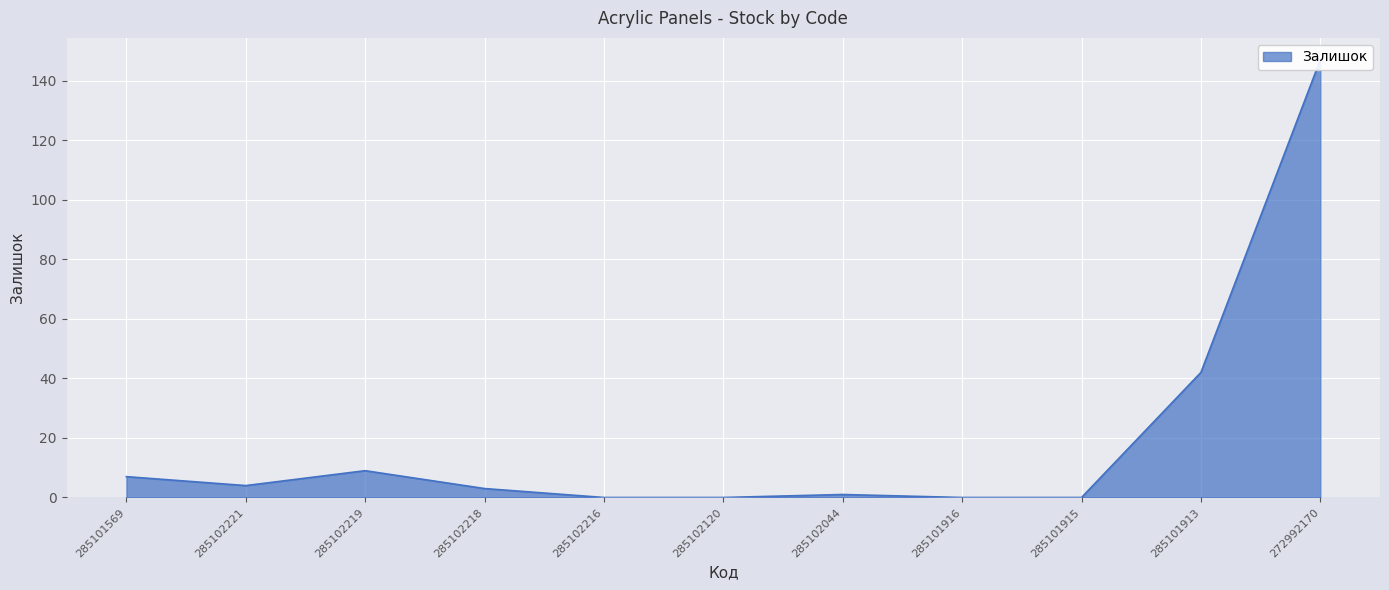

True or false: the data has more than 0 interior local peaks.

True